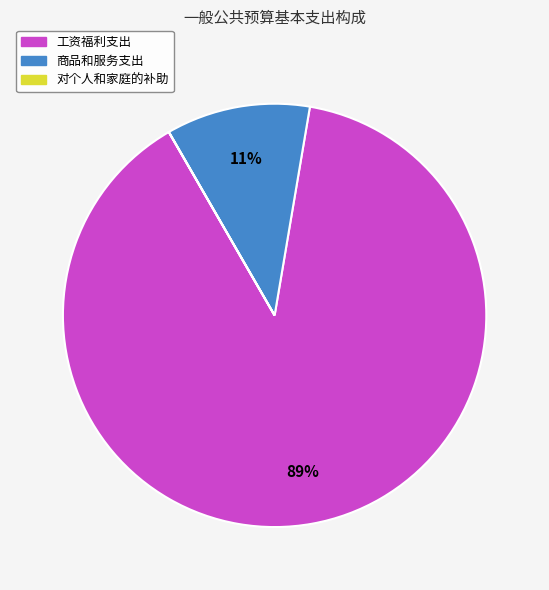

Which category accounts for the majority?

工资福利支出